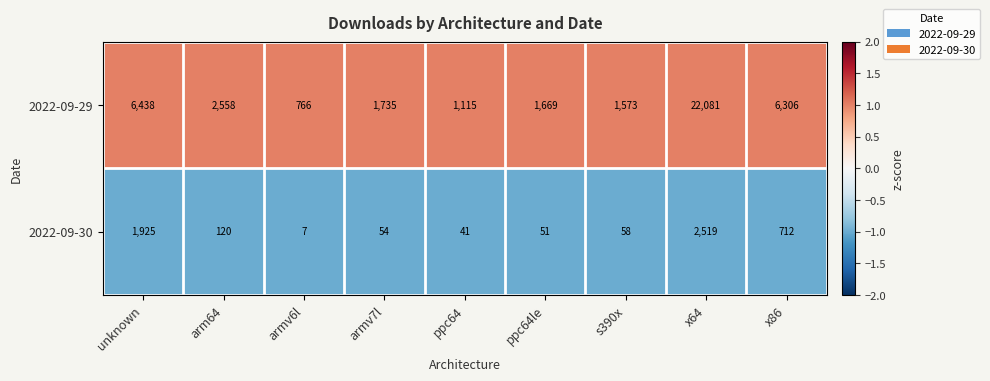

Reading left to right, list all the values displayed in this chart.

2022-09-29: unknown=6438	arm64=2558	armv6l=766	armv7l=1735	ppc64=1115	ppc64le=1669	s390x=1573	x64=22081	x86=6306
2022-09-30: unknown=1925	arm64=120	armv6l=7	armv7l=54	ppc64=41	ppc64le=51	s390x=58	x64=2519	x86=712